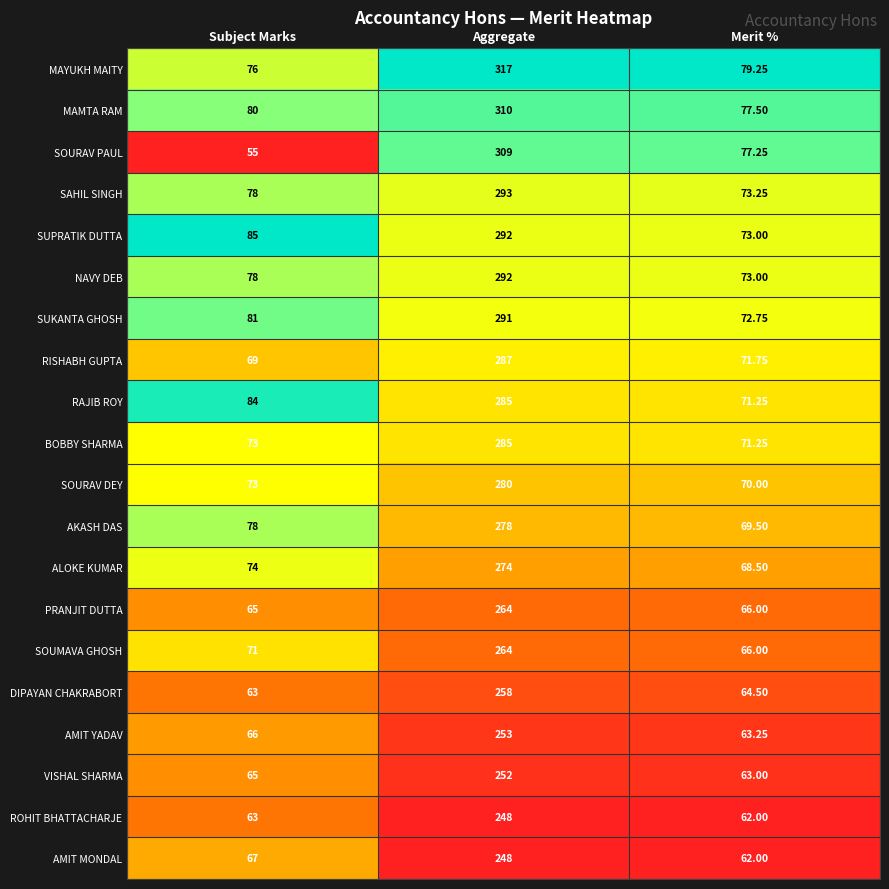

At which category is the sum across all series the highest?

Aggregate